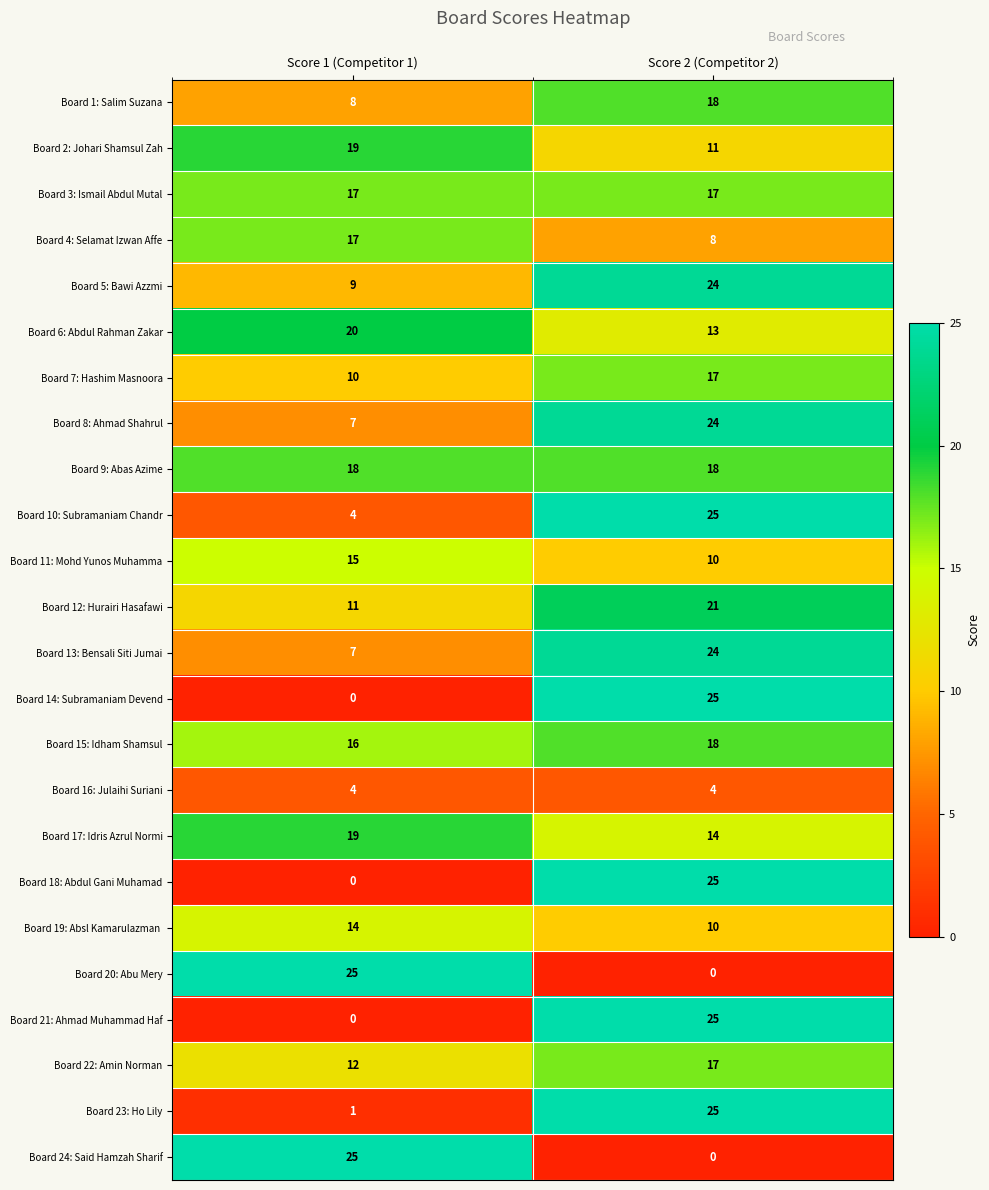

List the labels in order of Board 13: Bensali Siti Jumai value, smallest first.

Score 1 (Competitor 1), Score 2 (Competitor 2)